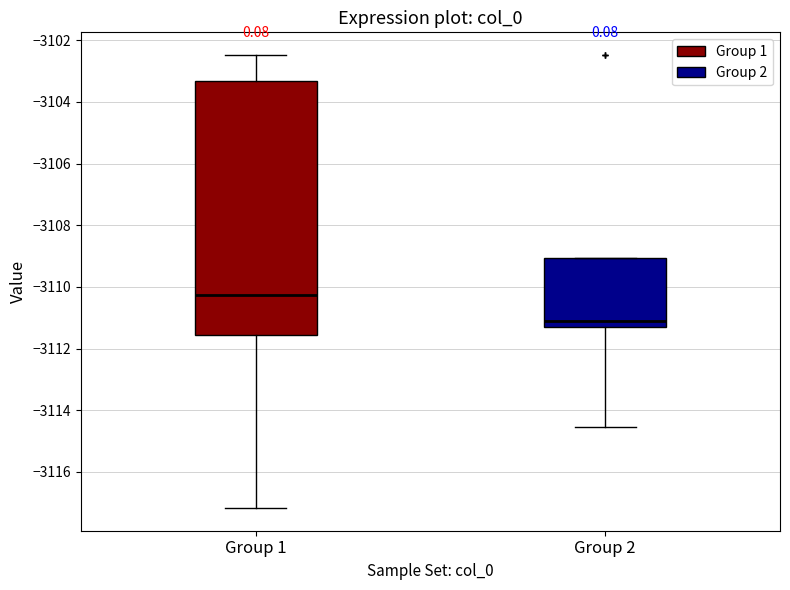

Reading left to right, read every box against the y-axis: the position of its median line, the range the box covers, and the ends of its whiskers. The values are not printed on the chart, so give them approximately, as read against the axis.

Group 1: median -3110.2, box -3111.6 to -3103.4, whiskers -3117.2 to -3102.4
Group 2: median -3111.0, box -3111.4 to -3109.0, whiskers -3114.6 to -3109.0